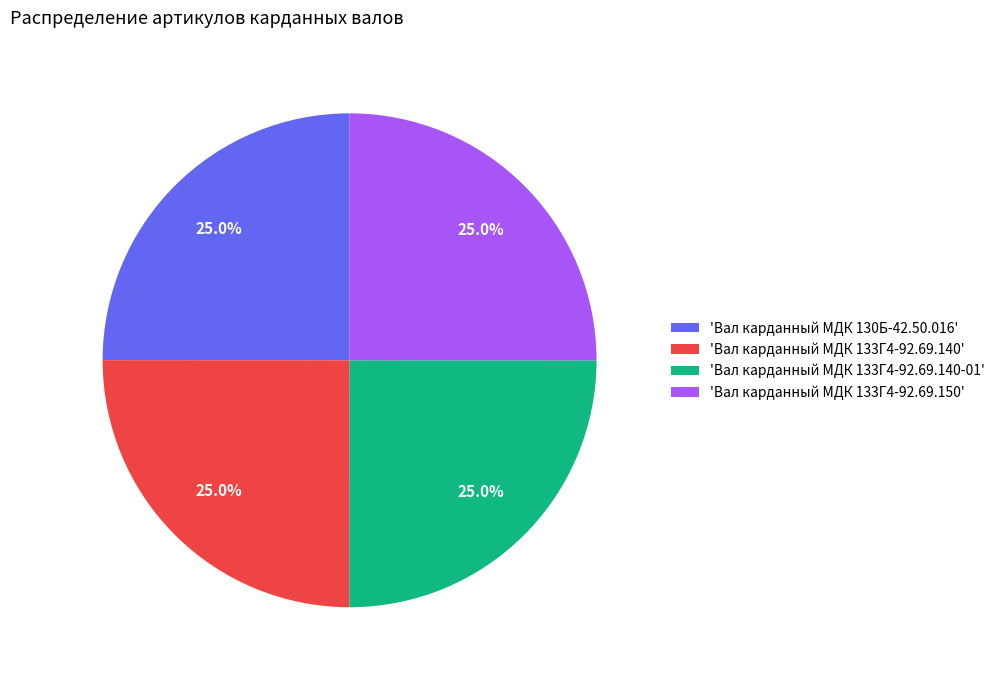

Is there any slice that represents more than half of the pie?

No